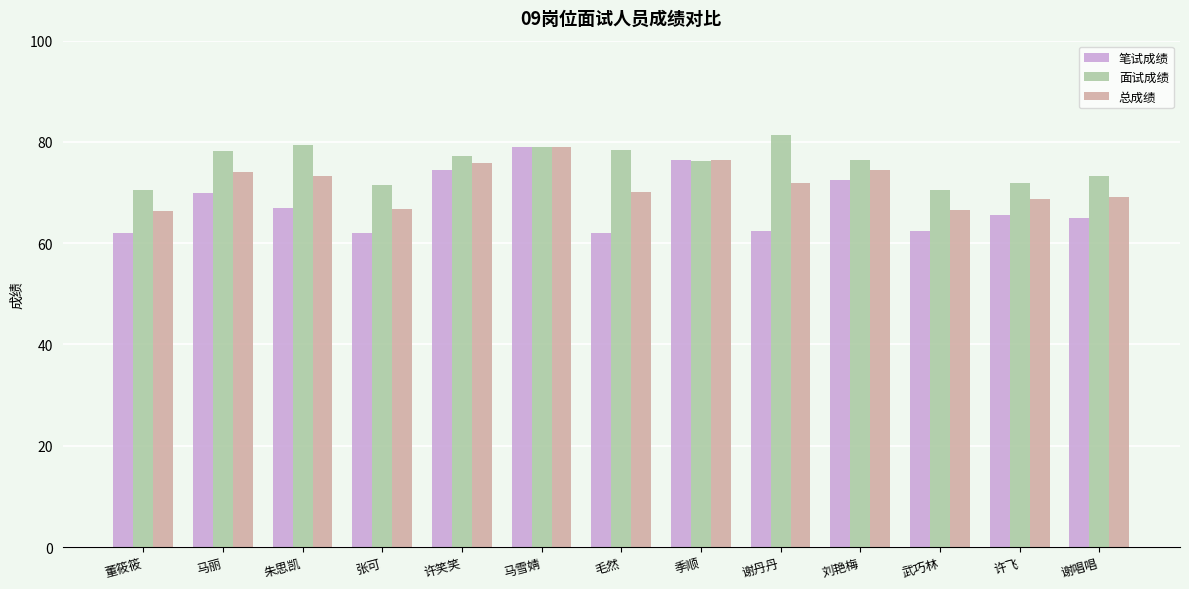

What is the highest value of the 笔试成绩 series?

79.0